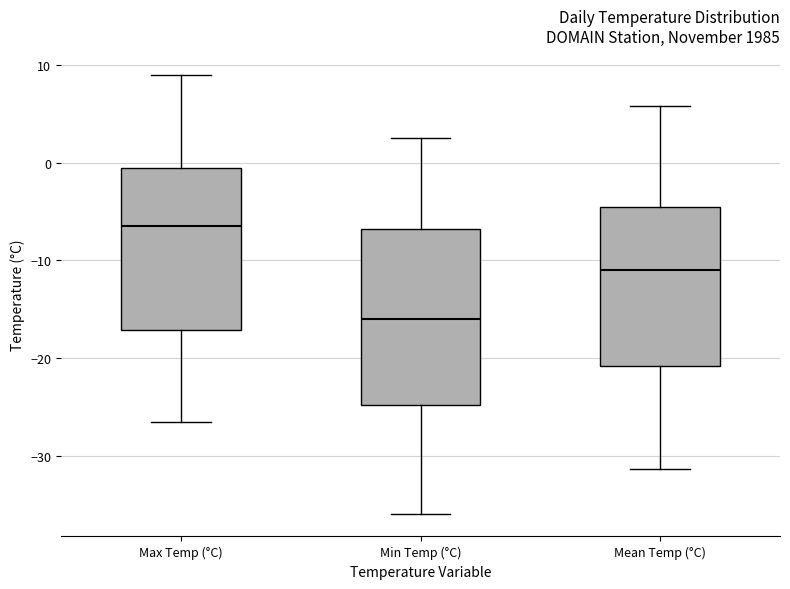

Which box's median line is the lowest?

Min Temp (°C)